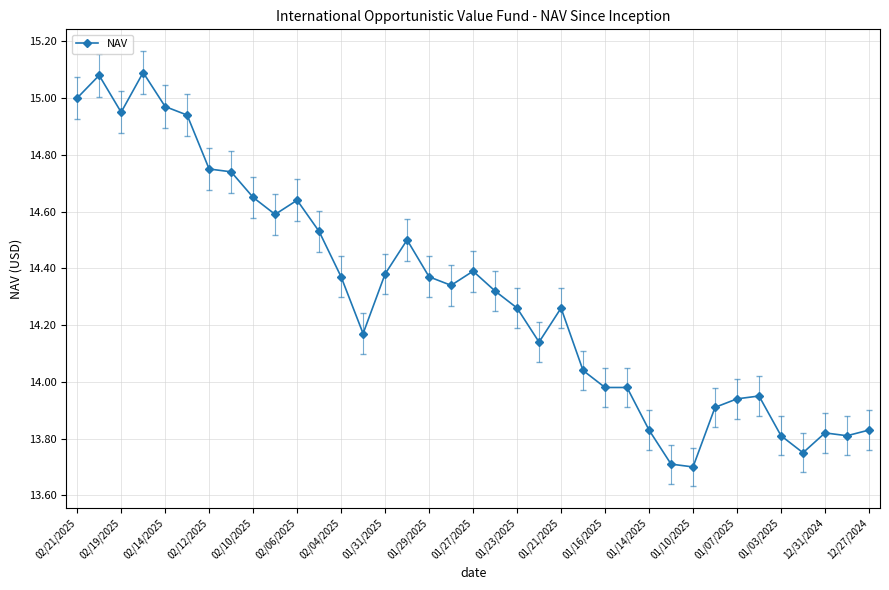

What is the difference between the maximum and minimum values?

1.4